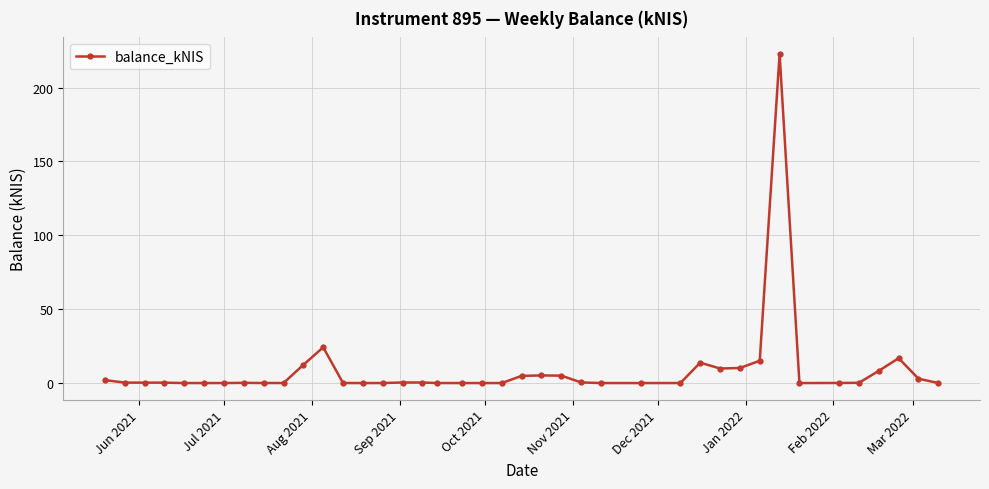

What is the maximum value shown in the chart?

222.9